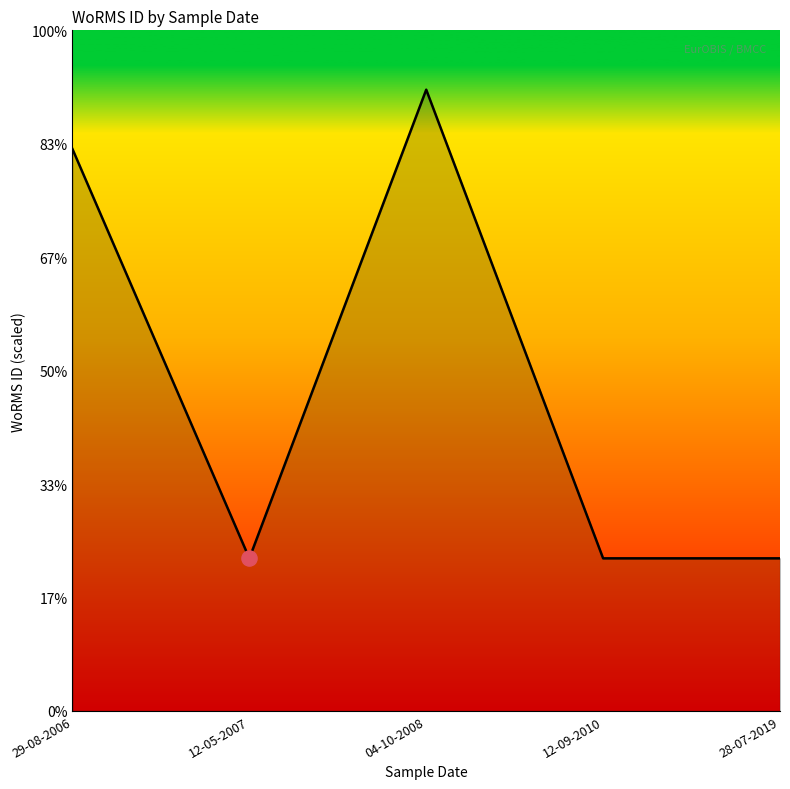

Which has a higher value, 04-10-2008 or 12-05-2007?

04-10-2008